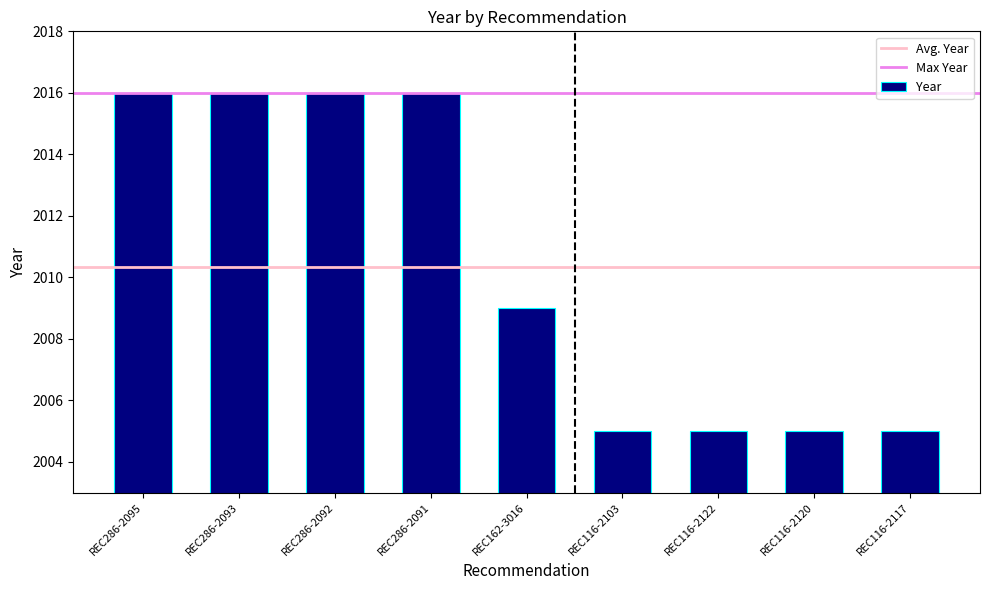

At which label is the value closest to 2010?

REC162-3016